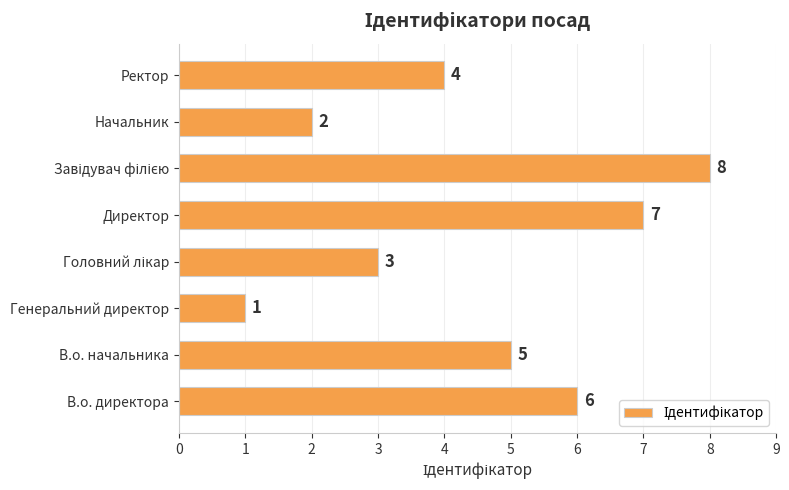

What is the difference between the maximum and minimum values?

7